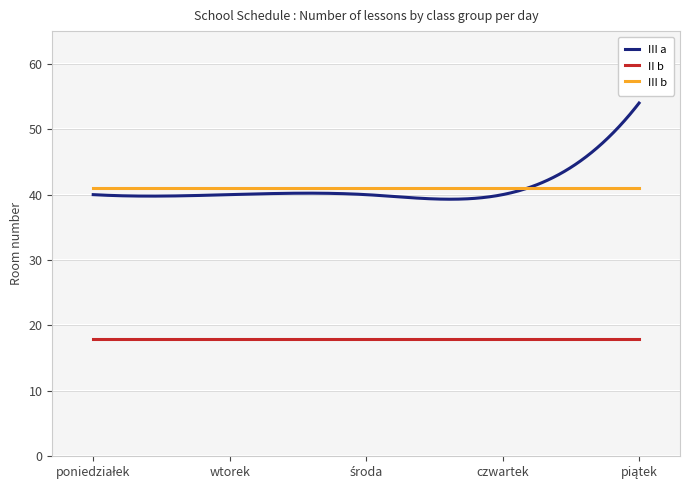

Which series changed the most between wtorek and środa?

III a